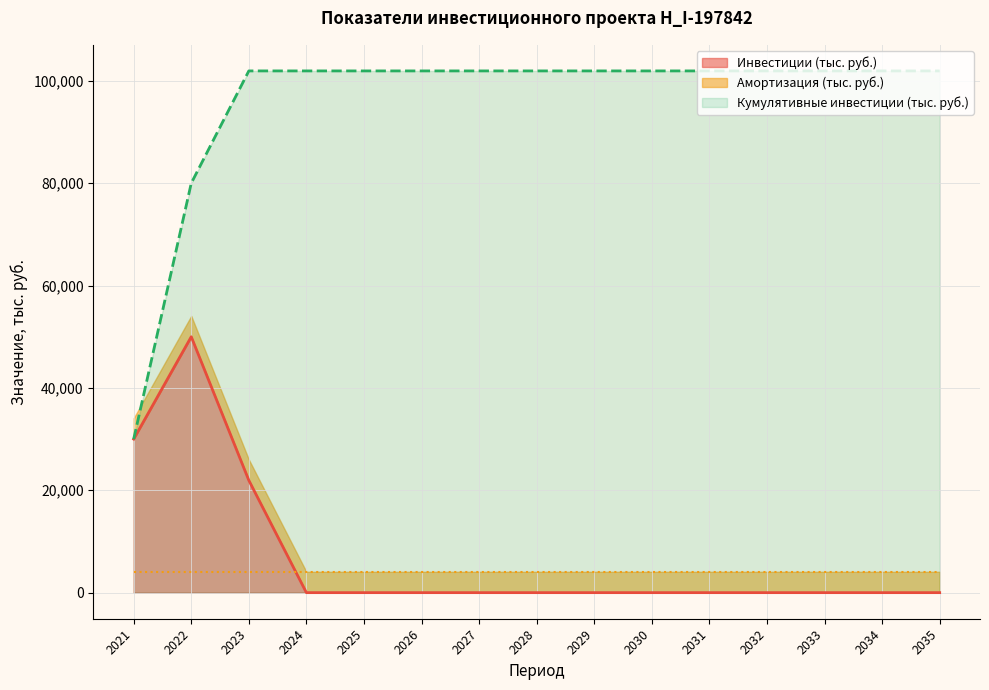

True or false: Кумулятивная инфляция has more than 1 points higher than both neighbors.

False